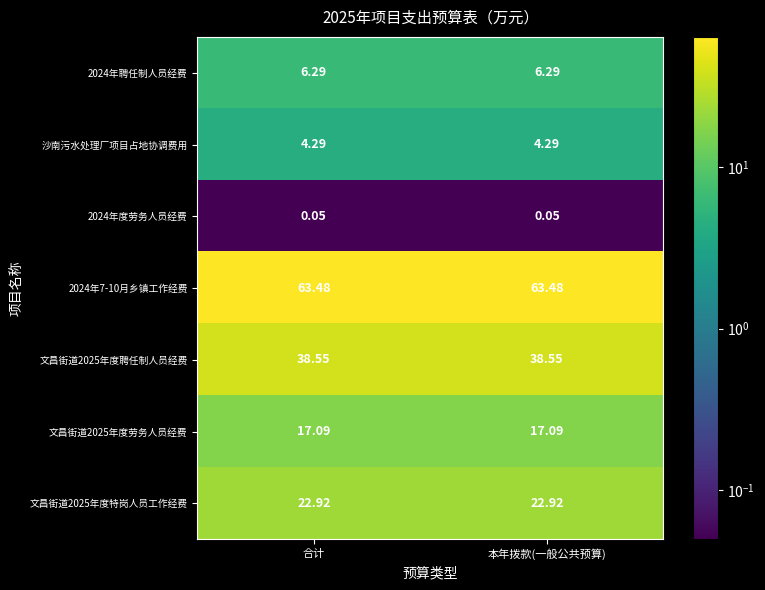

Is the value of 文昌街道2025年度聘任制人员经费 at 合计 greater than the value of 沙南污水处理厂项目占地协调费用 at 本年拨款(一般公共预算)?

Yes